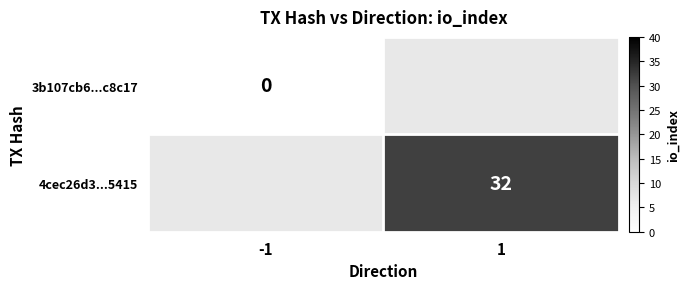

Is the value of 4cec26d3...5415 at 1 greater than the value of 3b107cb6...c8c17 at -1?

Yes